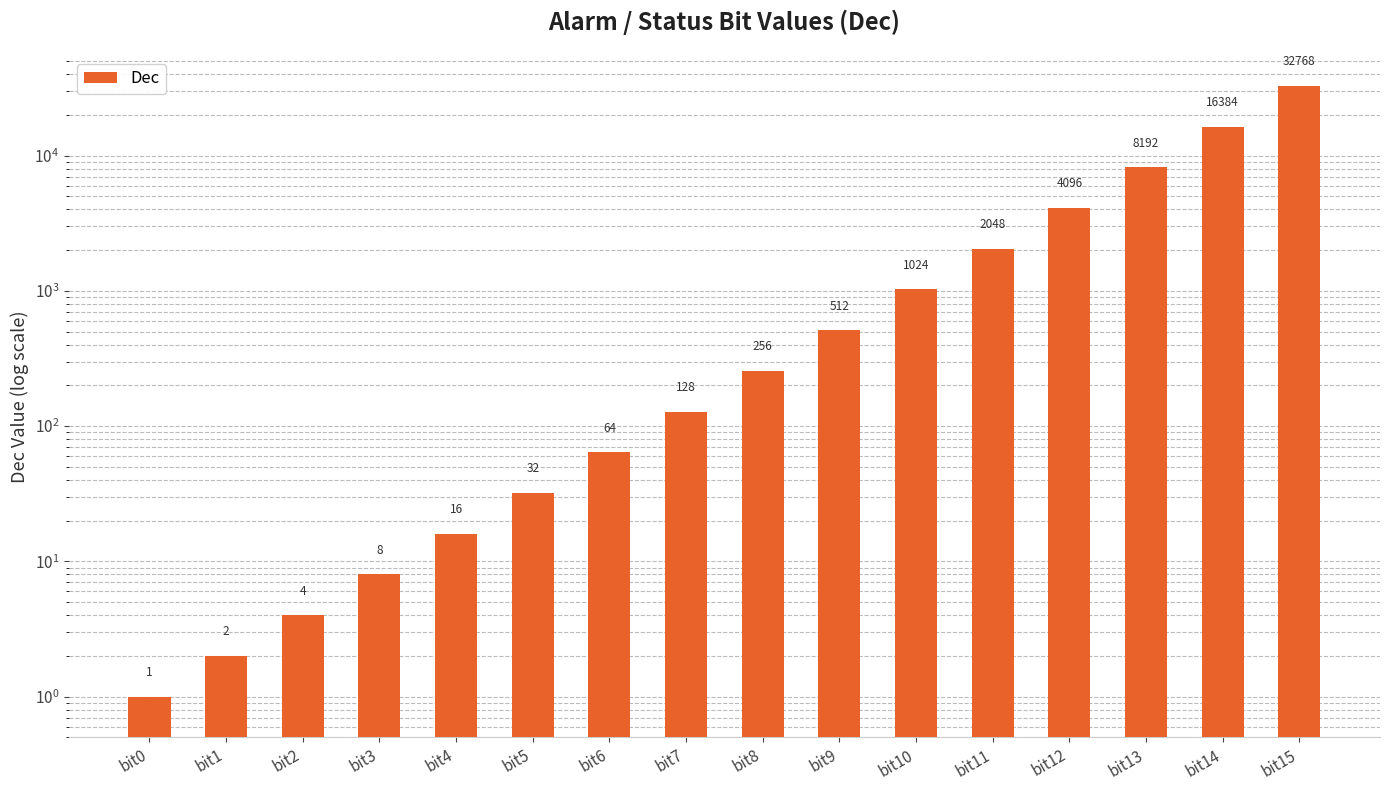

What is the difference between the second highest and minimum values?

16383